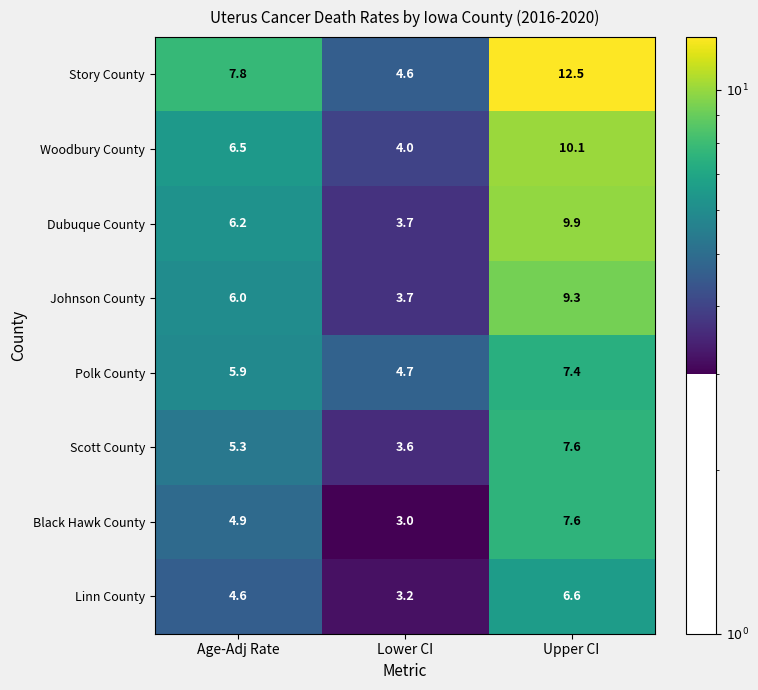

Is the value of Polk County at Upper CI greater than the value of Linn County at Lower CI?

Yes